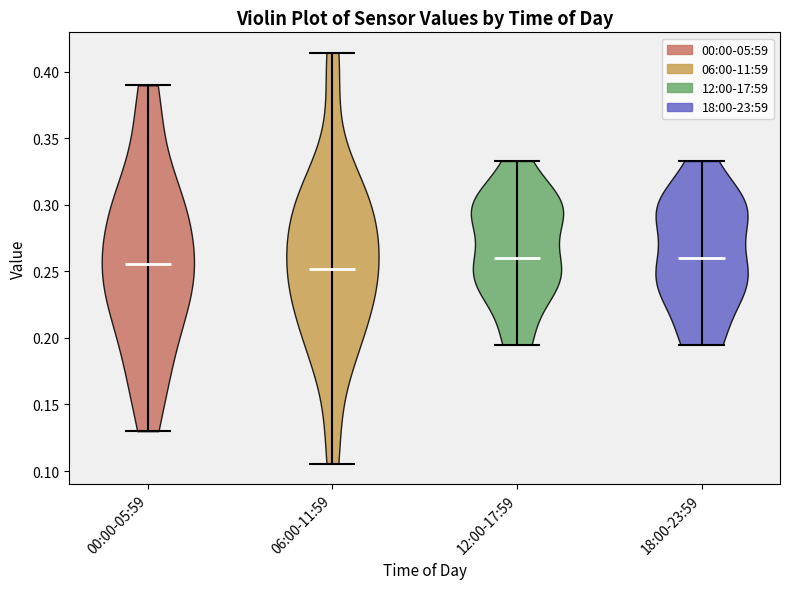

Reading left to right, read every violin against the y-axis: where its median line is, and the lowest and highest points it reaches. The values are not printed on the chart, so give them approximately, as read against the axis.

00:00-05:59: median line 0.255, lowest point 0.130, highest point 0.390
06:00-11:59: median line 0.250, lowest point 0.105, highest point 0.415
12:00-17:59: median line 0.260, lowest point 0.195, highest point 0.335
18:00-23:59: median line 0.260, lowest point 0.195, highest point 0.335